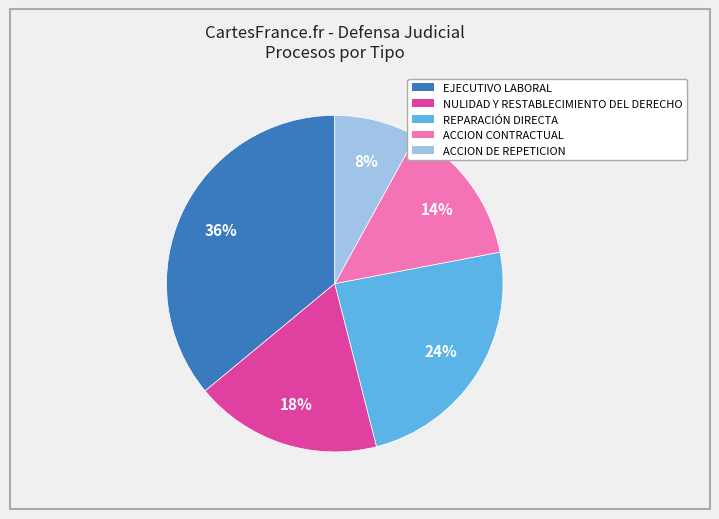

Is it true that ACCION CONTRACTUAL is 14% of the pie?

True